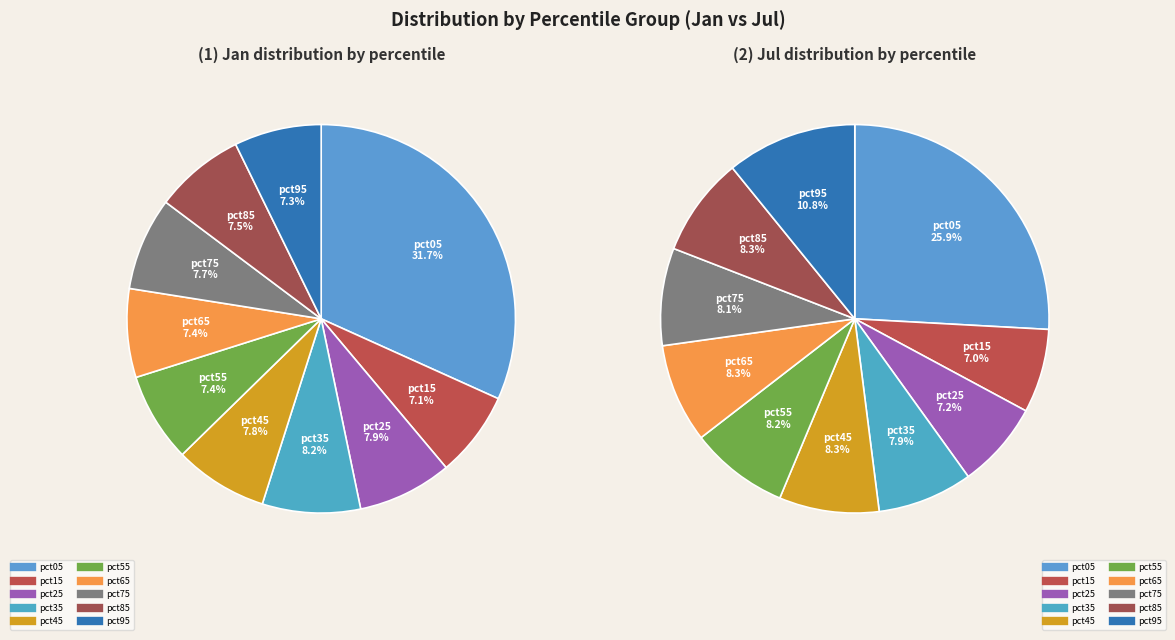

To the nearest percent, what percentage of the pie is 7?

8%